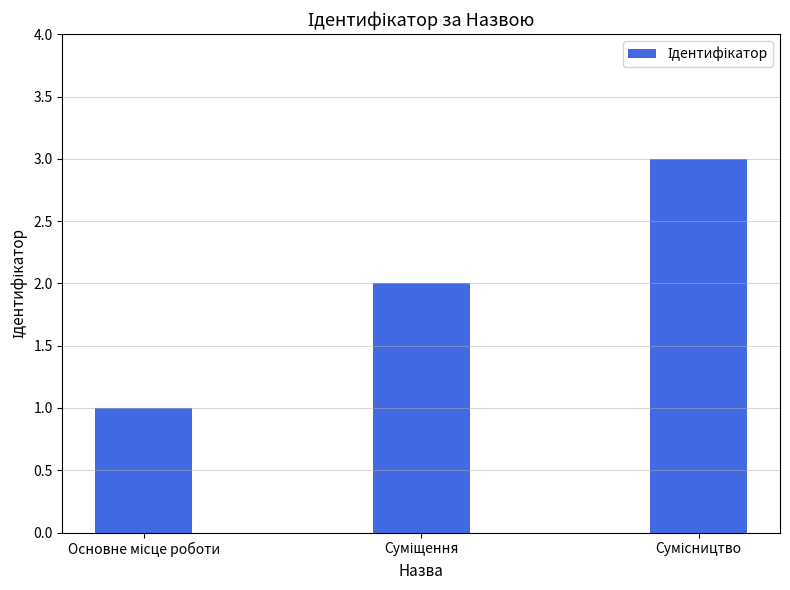

What is the greatest value displayed?

3